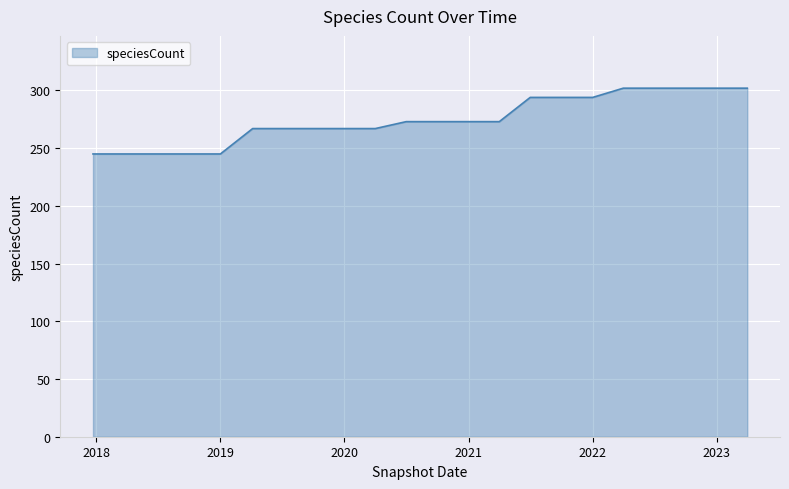

What is the maximum value shown in the chart?

302